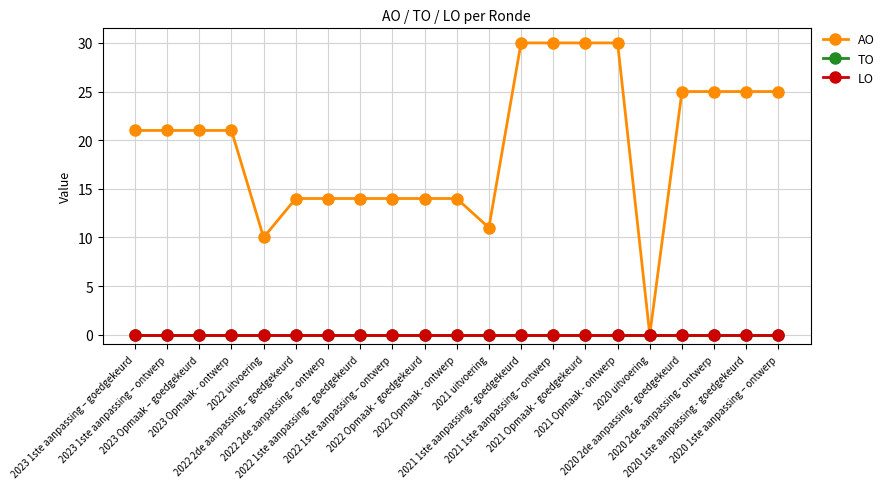

Is the value of TO at 2023 Opmaak - ontwerp greater than the value of AO at 2023 Opmaak – goedgekeurd?

No